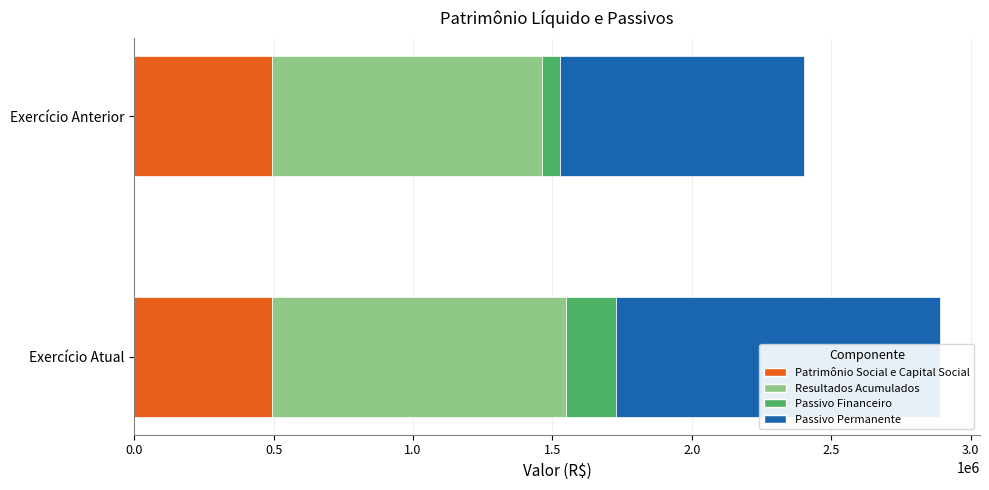

What is the difference between the Passivo Permanente values at Exercício Anterior and Exercício Atual?

285294.6